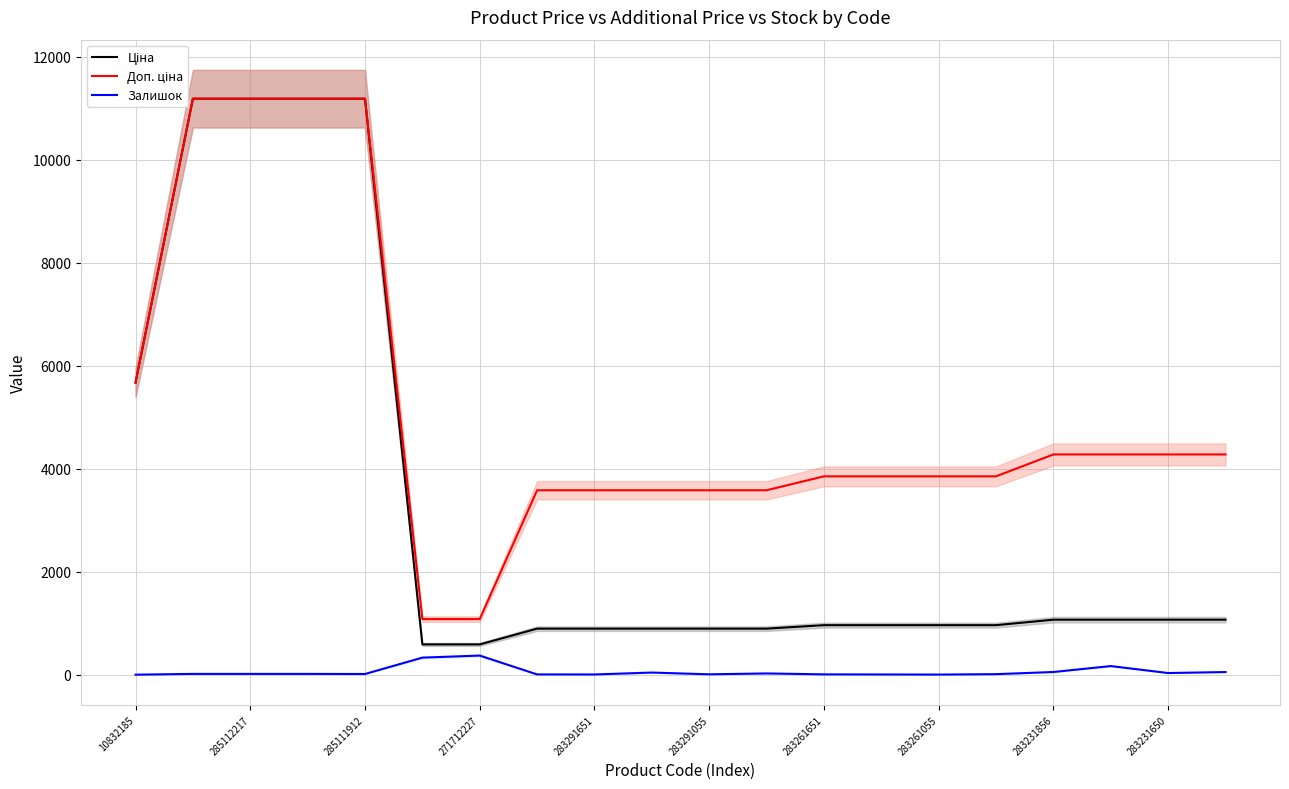

What is the approximate value of Доп. ціна at 11?

3583.6